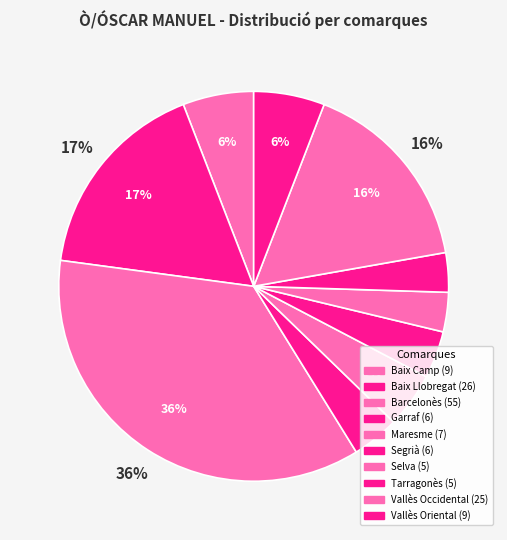

How many segments does this pie chart have?

10